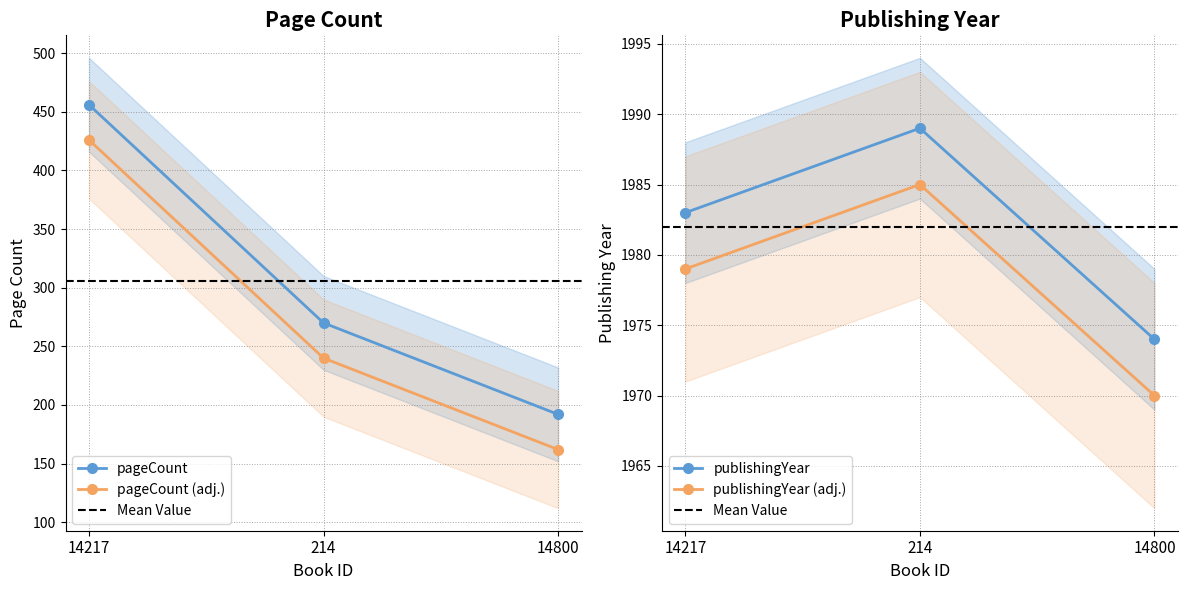

What is the maximum value shown in the chart?

1989